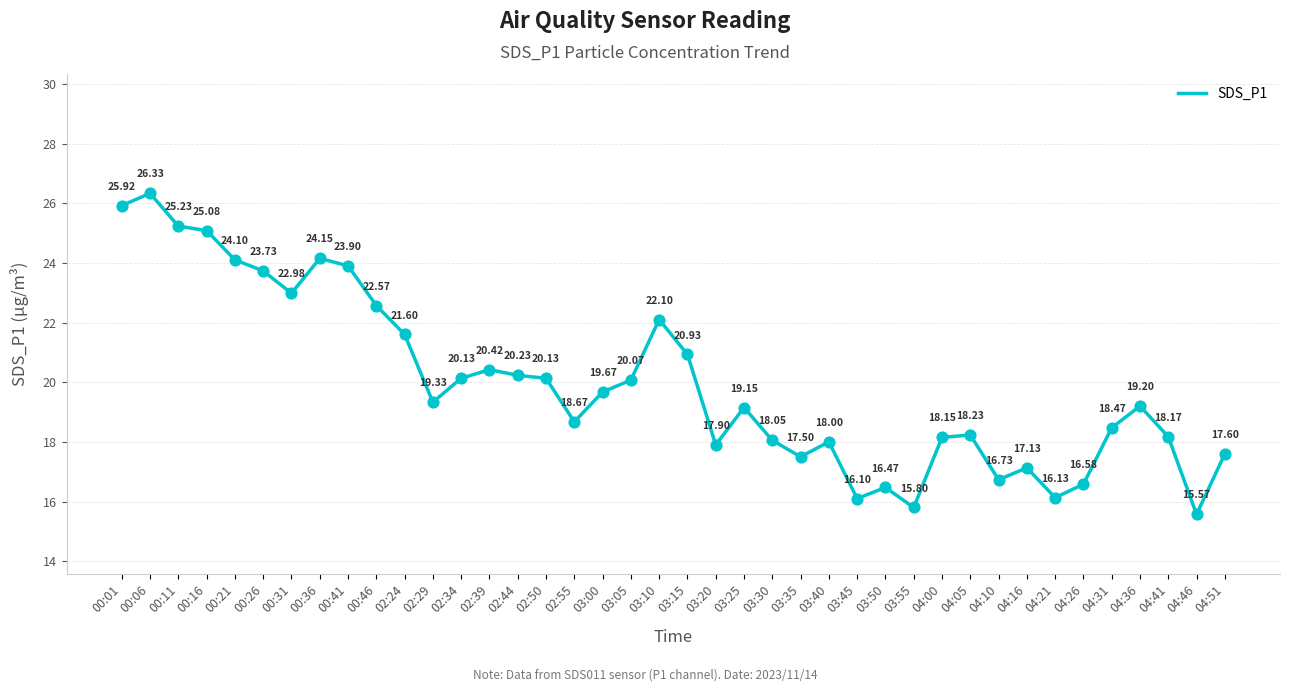

Which has a higher value, 00:11 or 00:16?

00:11